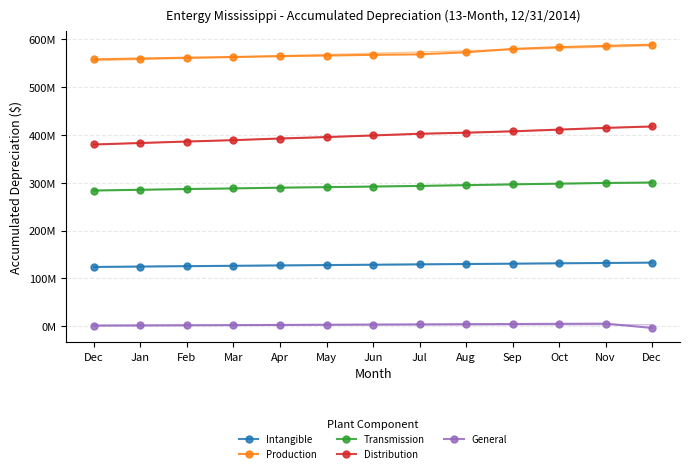

What is the label of the 10th point from the left?

Sep